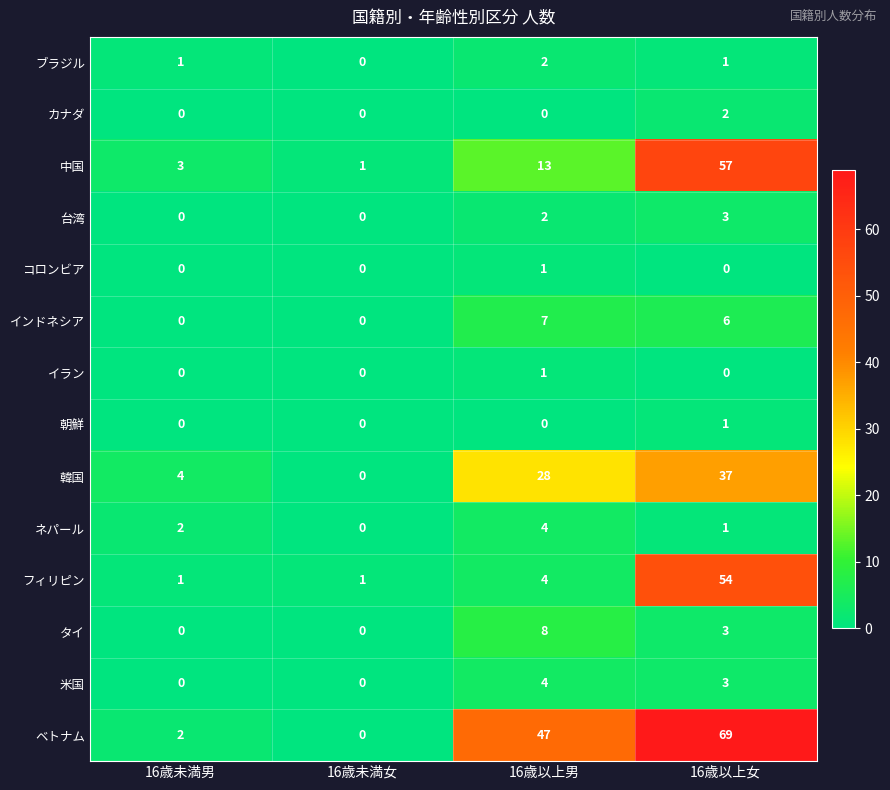

What is the sum of the ベトナム values at 16歳以上男 and 16歳未満女?

47